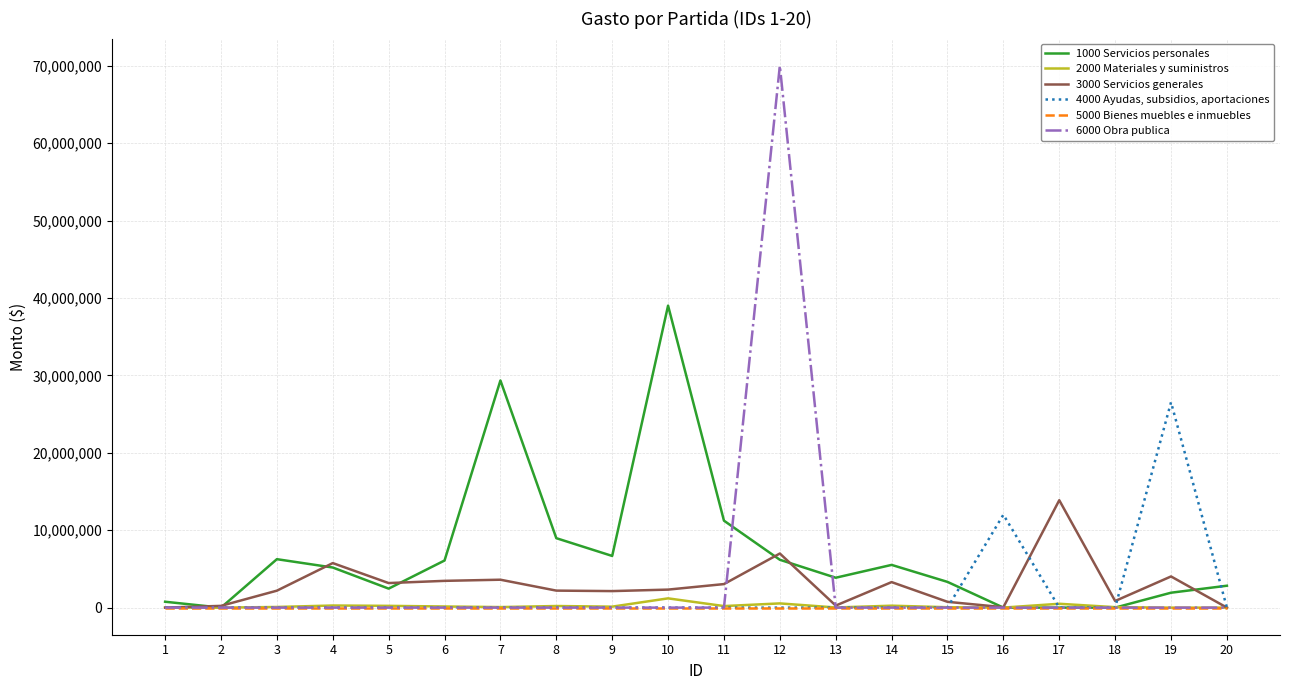

List the series in order of their peak value, lowest first.

5000 Bienes muebles e inmuebles, 2000 Materiales y suministros, 3000 Servicios generales, 4000 Ayudas, subsidios, aportaciones, 1000 Servicios personales, 6000 Obra publica